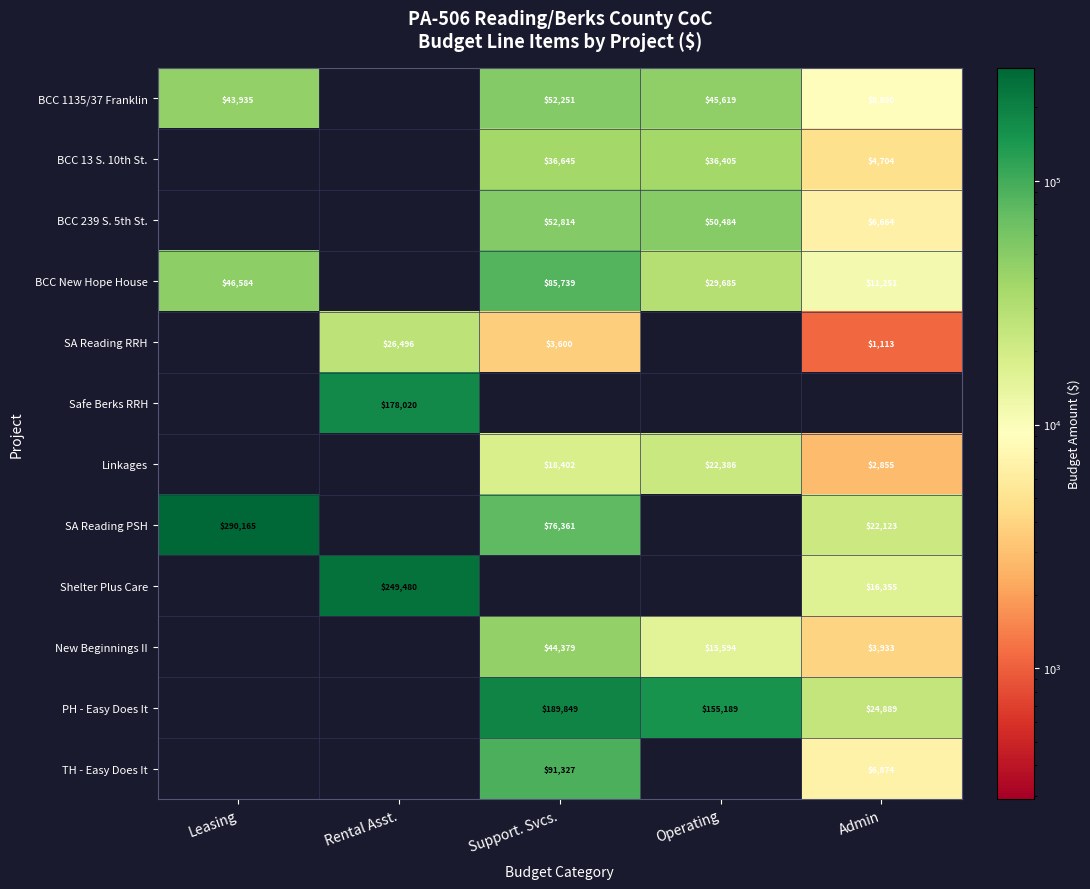

At which category does the chart reach its peak across all series?

Leasing